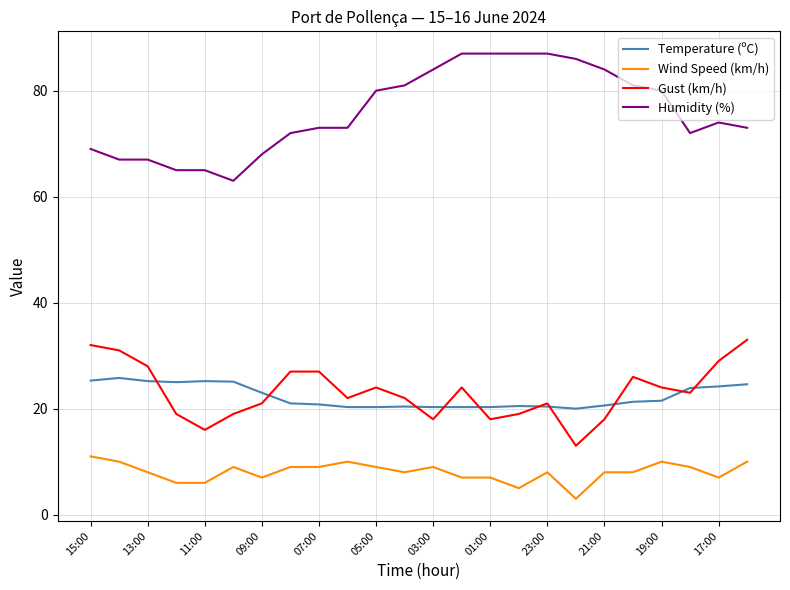

True or false: Wind Speed (km/h) and Gust (km/h) cross at least once.

False